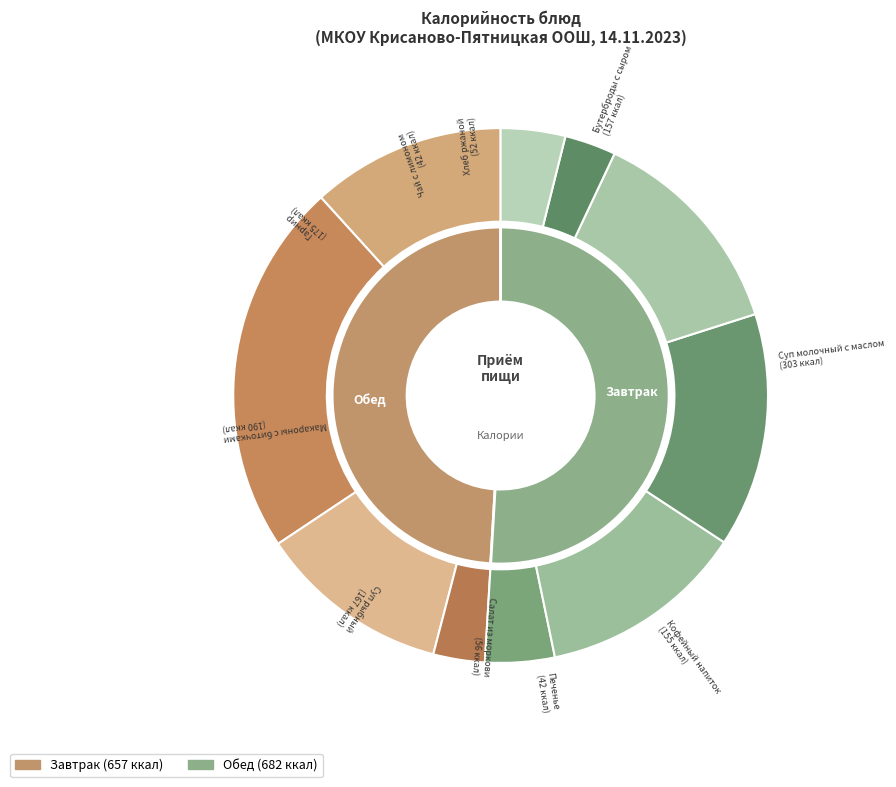

What percentage is the Бутерброды с сыром slice, to the nearest percent?

12%